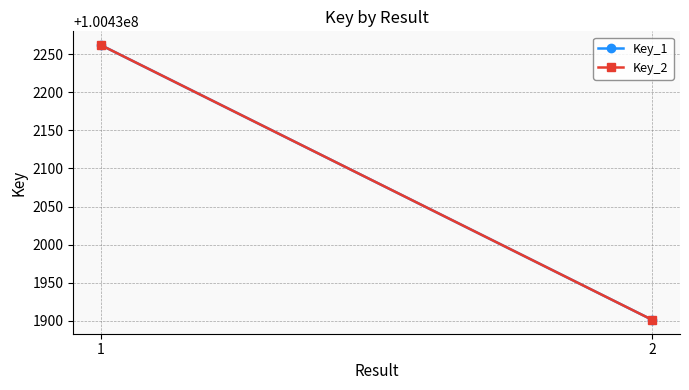

What is the total value across all series at 2?

200863802